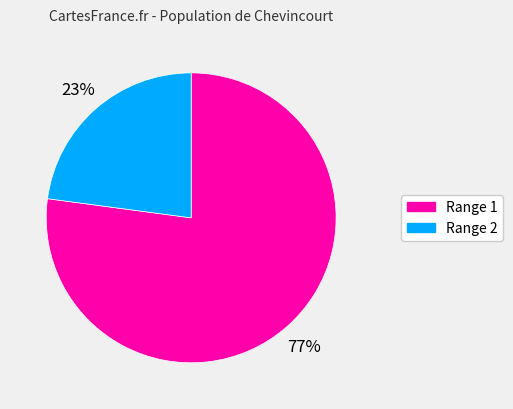

Is it true that Range 1 is 84% of the pie?

False